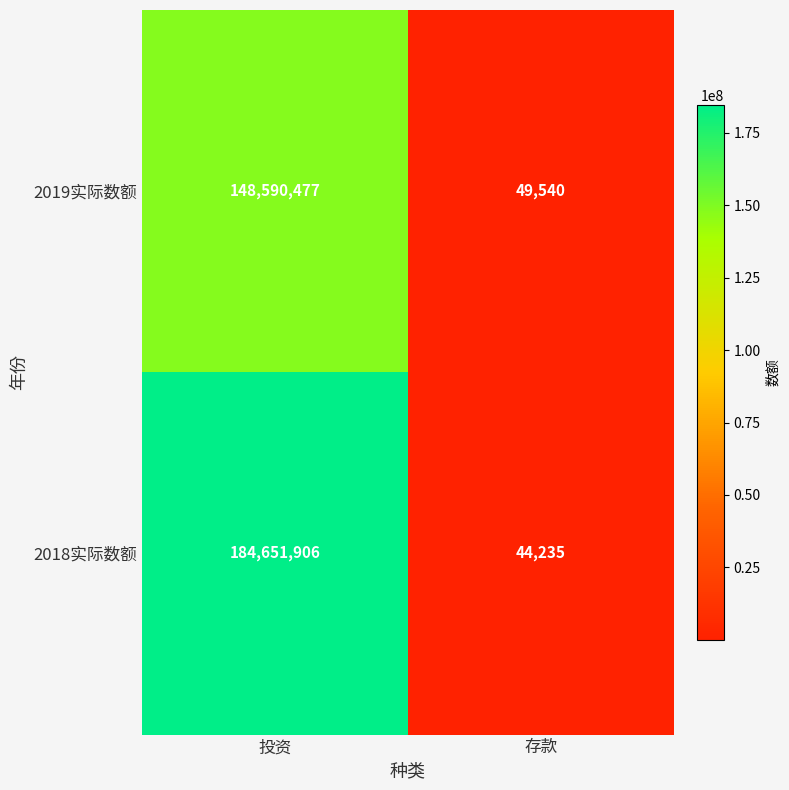

What is the difference between the 2018实际数额 values at 存款 and 投资?

184607671